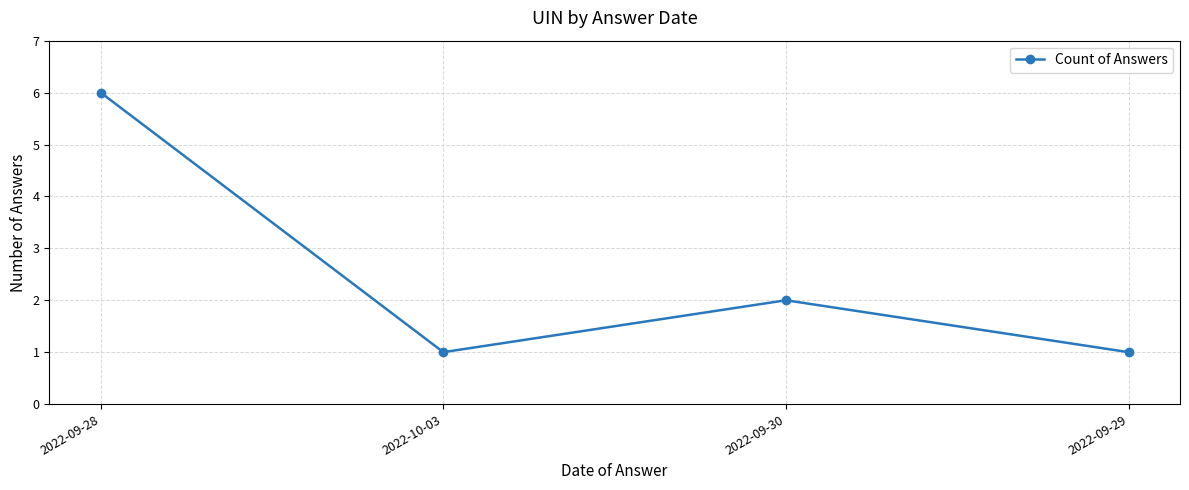

What is the sum of all values?

10